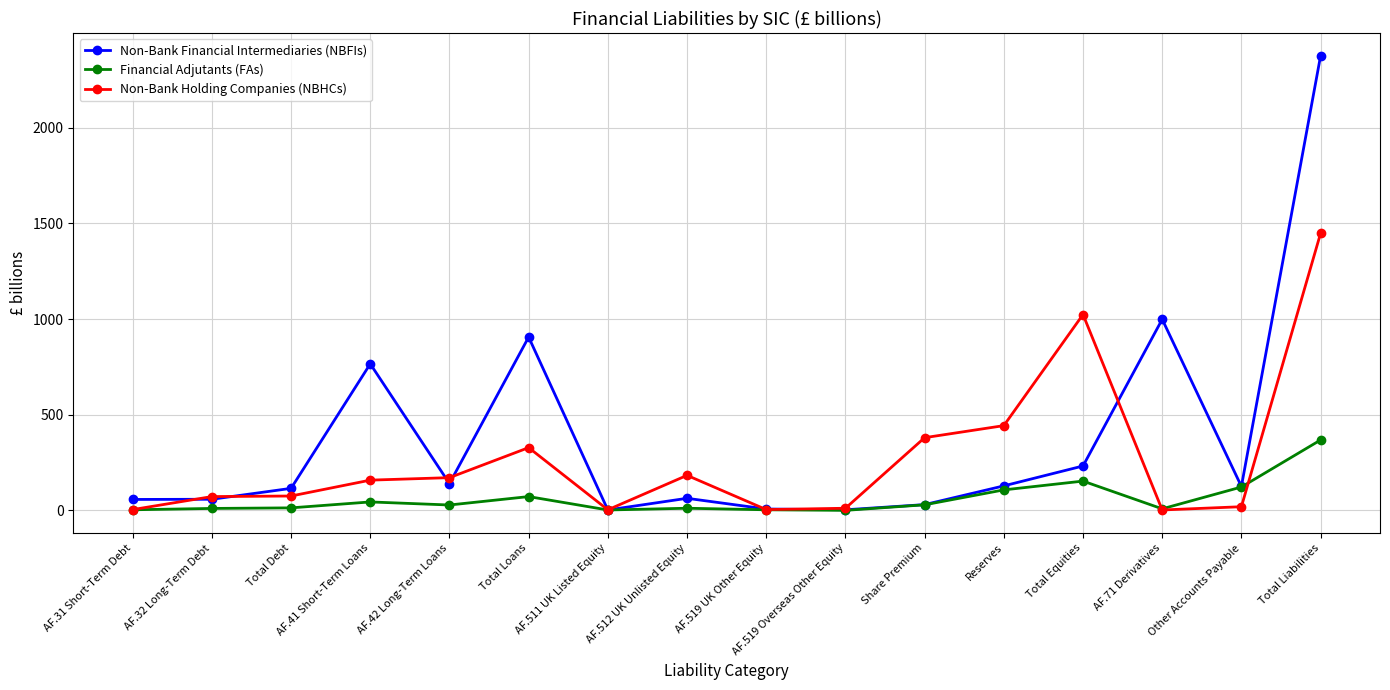

Is the value of Financial Adjutants (FAs) at Reserves greater than the value of Non-Bank Holding Companies (NBHCs) at Total Debt?

Yes